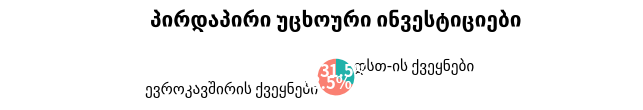

Rank the categories by value from lowest to highest.

დსთ-ის ქვეყნები, ევროკავშირის ქვეყნები